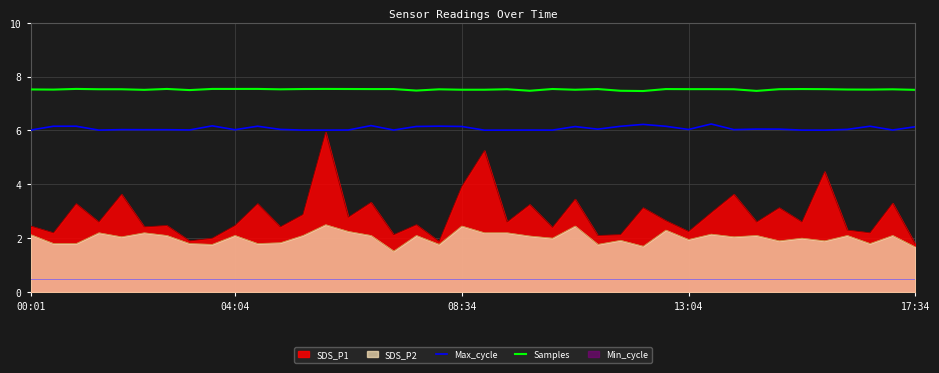

What is the lowest value of the Max_cycle series?

6.0